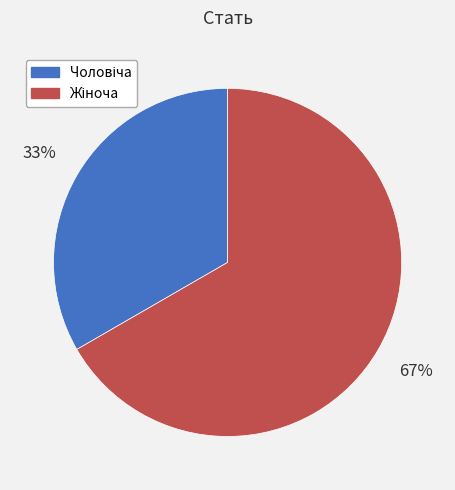

Is there a majority slice in this chart?

Yes